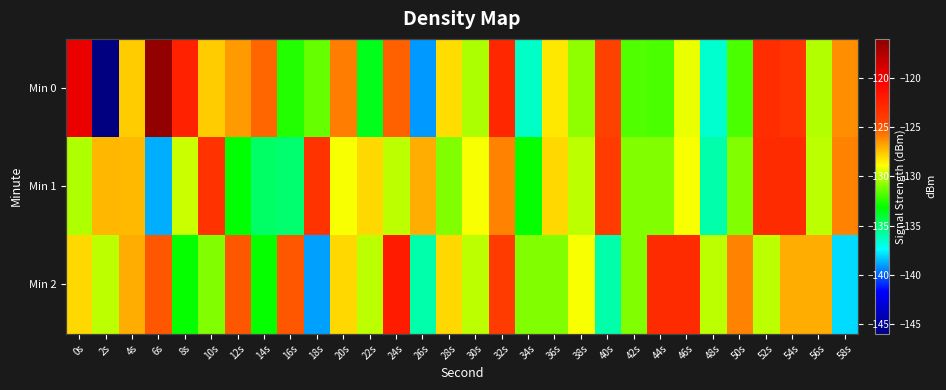

What is the average value of the Min 2 series?

-129.2